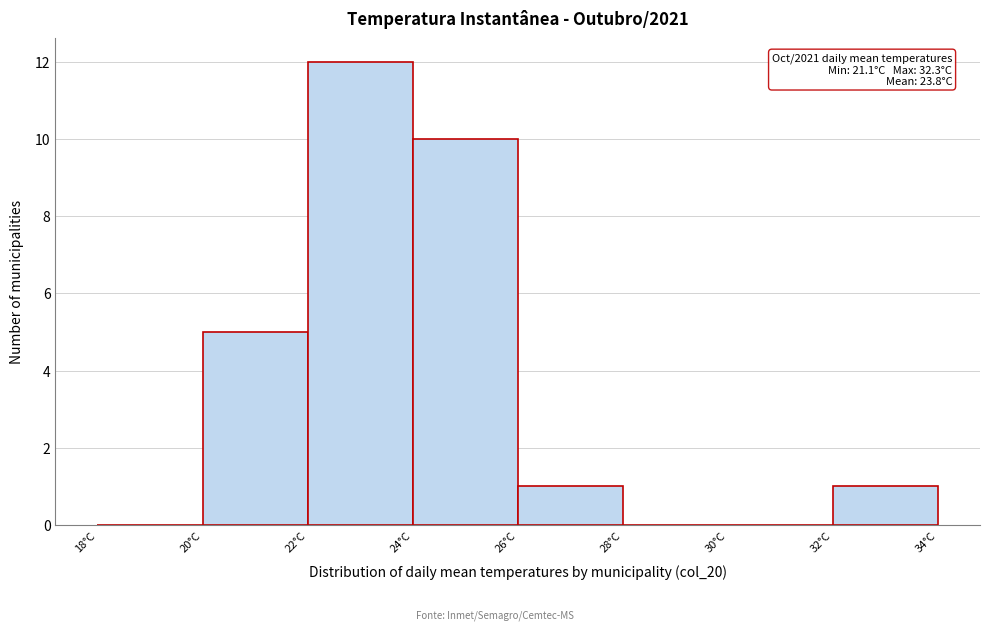

Over which range of the x-axis is the bar tallest?

22 to 24